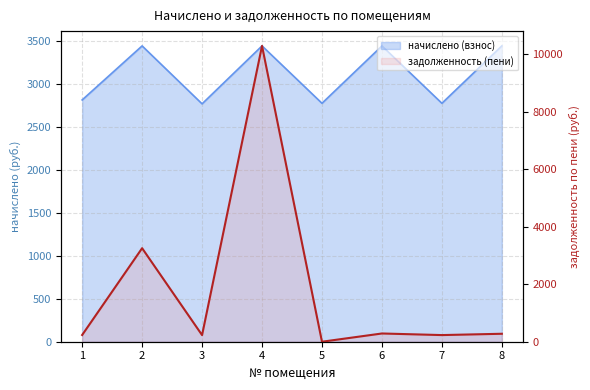

What is the sum of all values?

14808.9